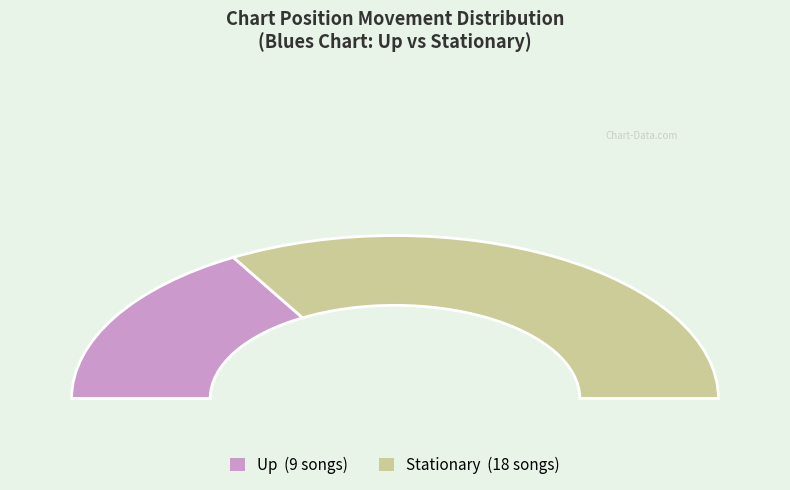

True or false: - accounts for 74% of the total.

False